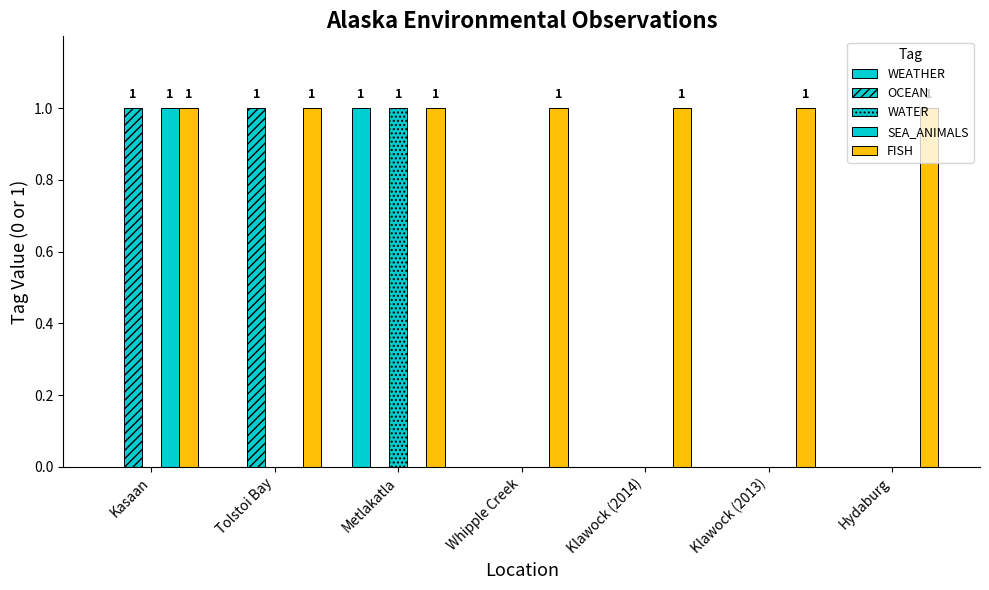

Rank the series at Hydaburg from lowest to highest value.

WEATHER, OCEAN, WATER, SEA_ANIMALS, FISH